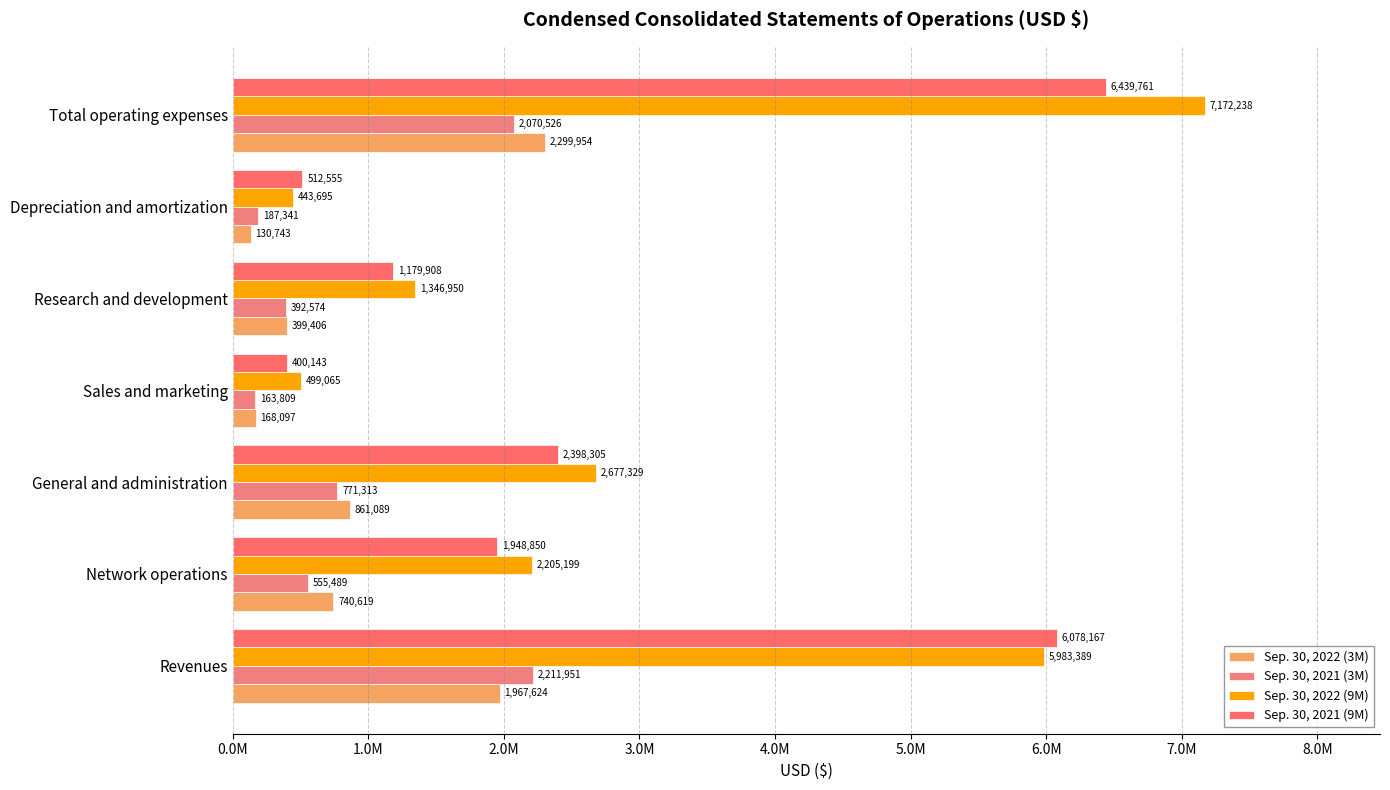

What is the difference between the maximum and minimum values in the Sep. 30, 2022 (9M) series?

6728543